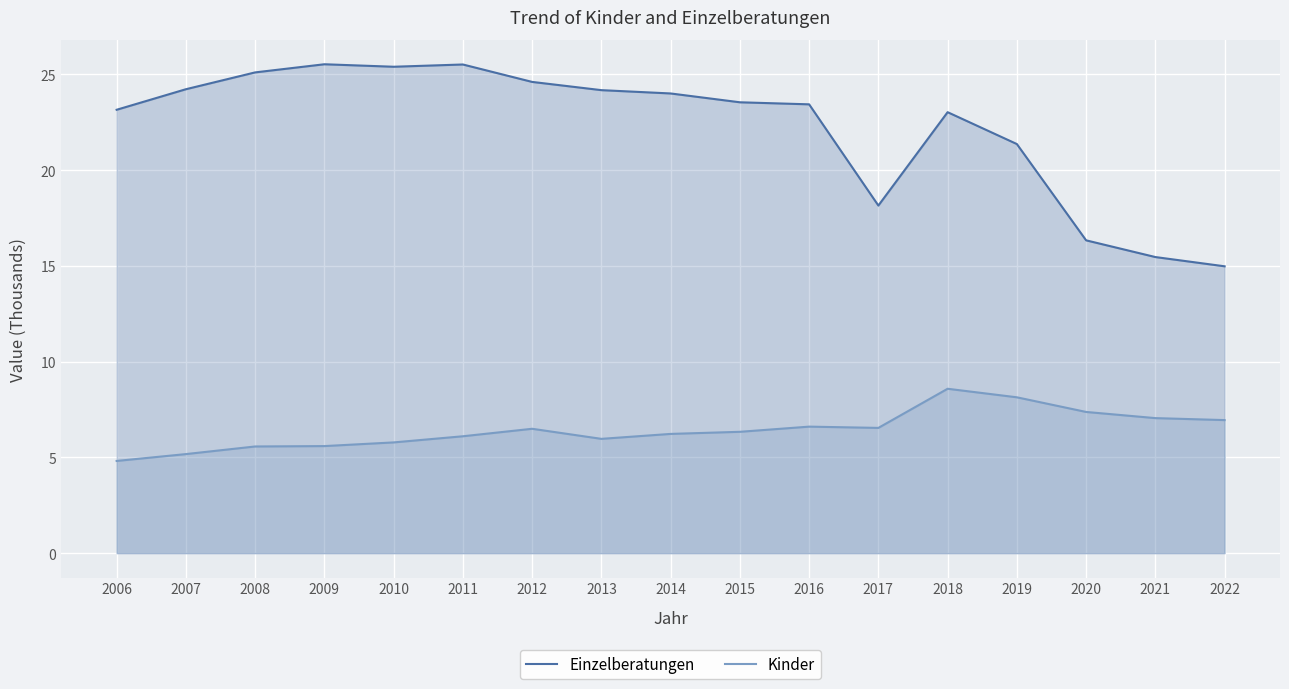

At 2018, list the series in order from largest to smallest.

Einzelberatungen, Kinder